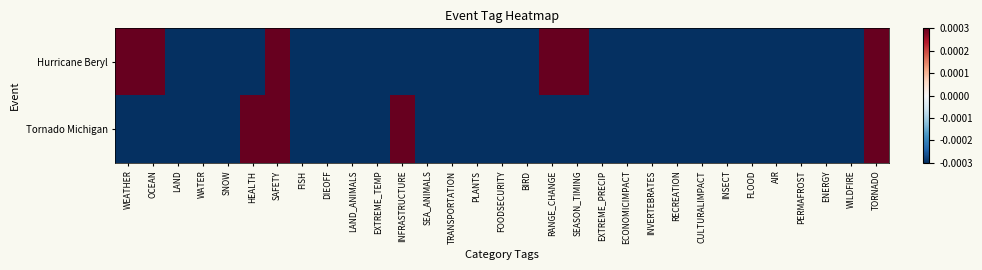

Which category has the highest value across all series?

WEATHER